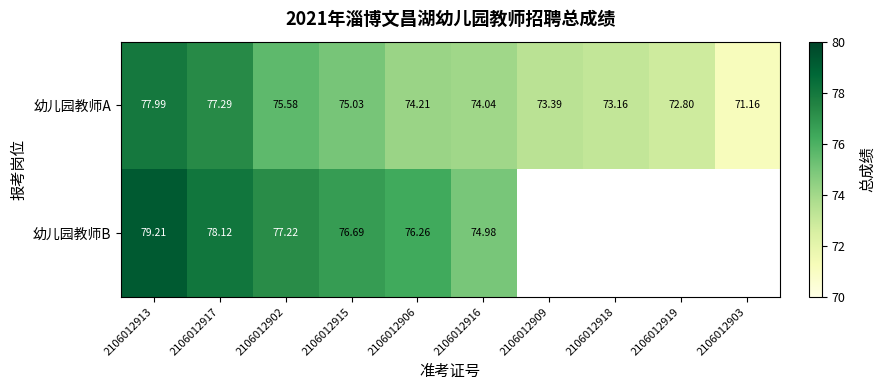

Rank the series at 2106012906 from lowest to highest value.

幼儿园教师A, 幼儿园教师B